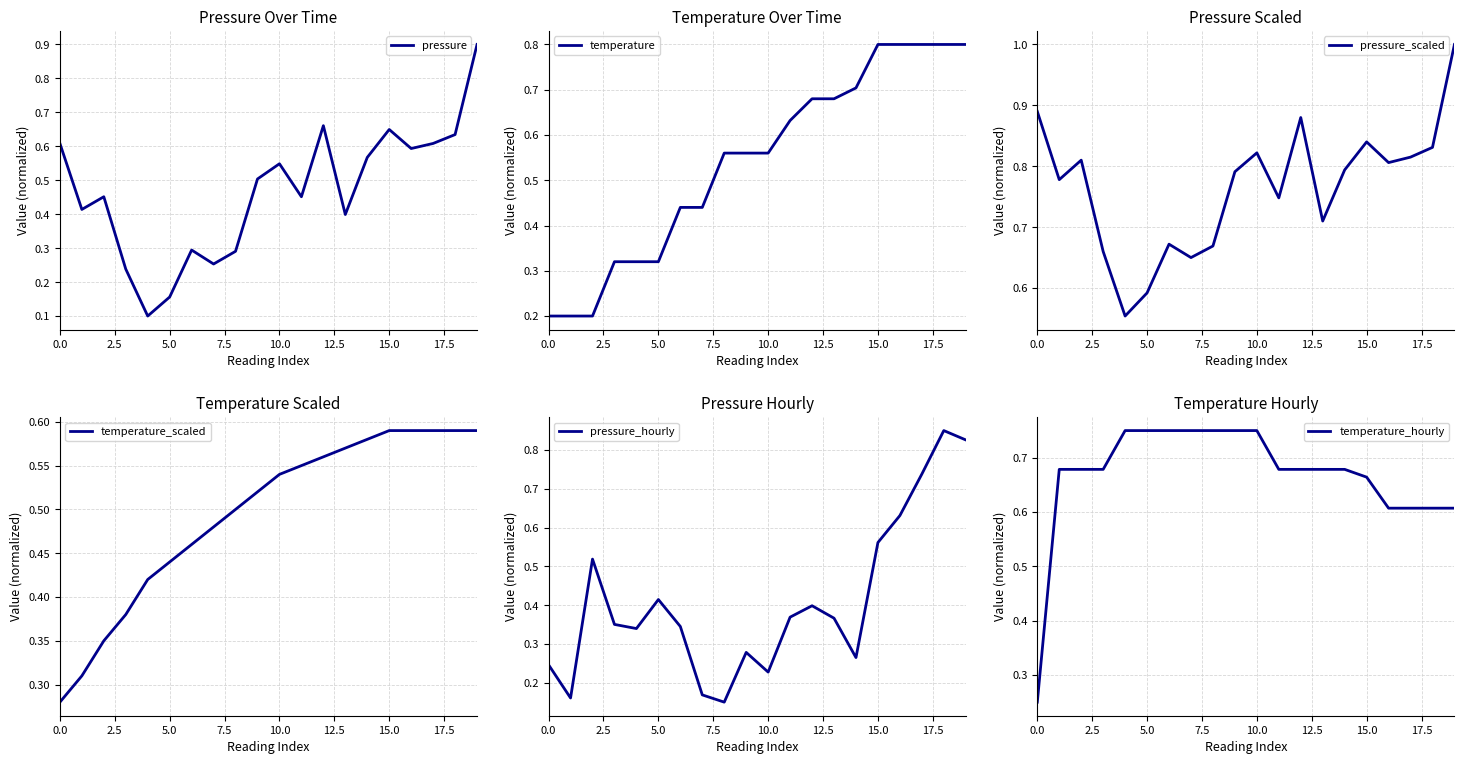

What is the minimum value for temperature_scaled?

0.3